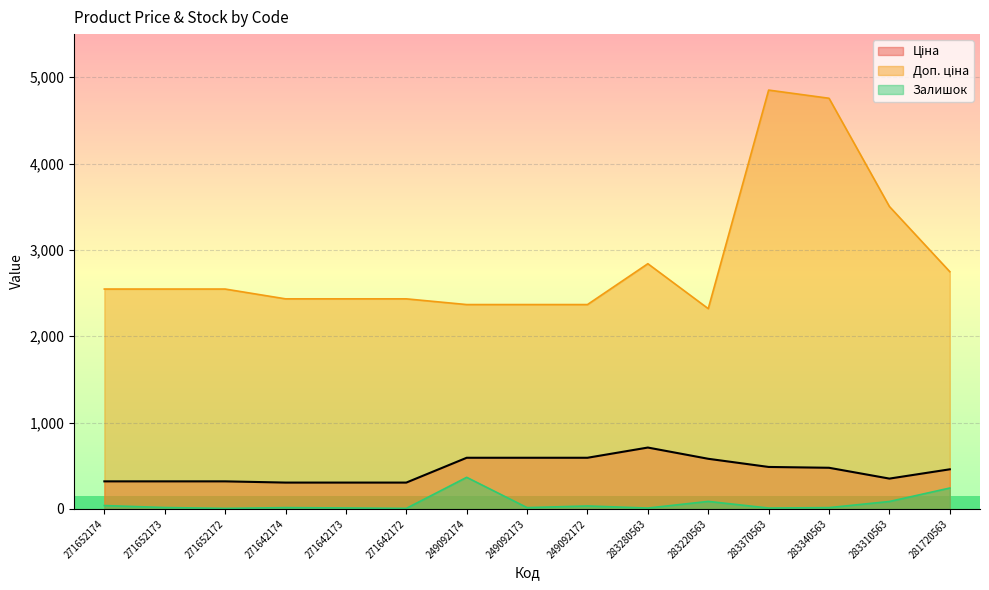

Which category has the highest value across all series?

283370563